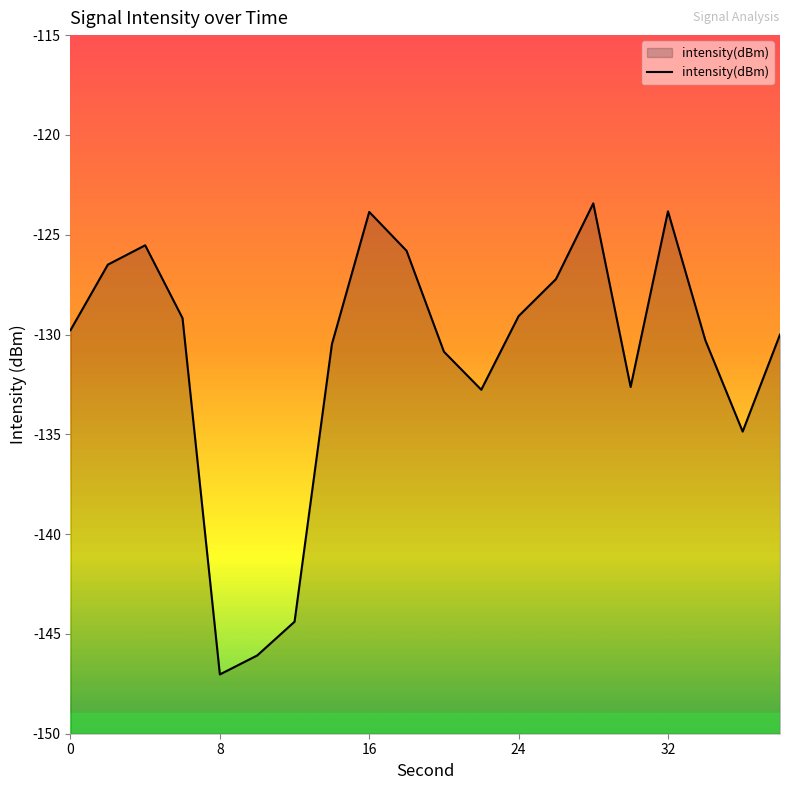

Is it true that the value at 32 is -123.8?

True